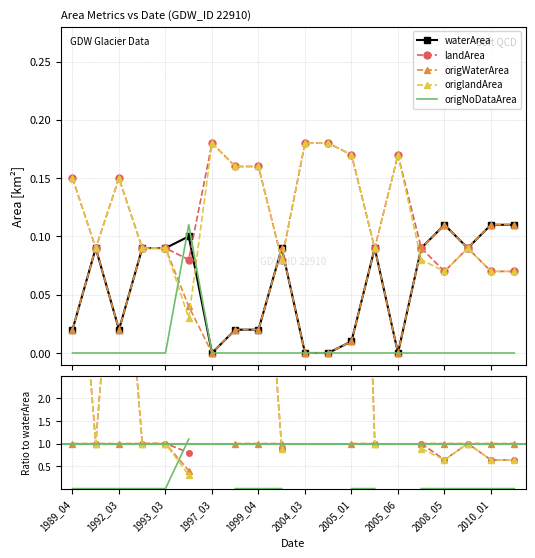

The origNoDataArea series shows 0.5 at 1992_03. True or false?

False